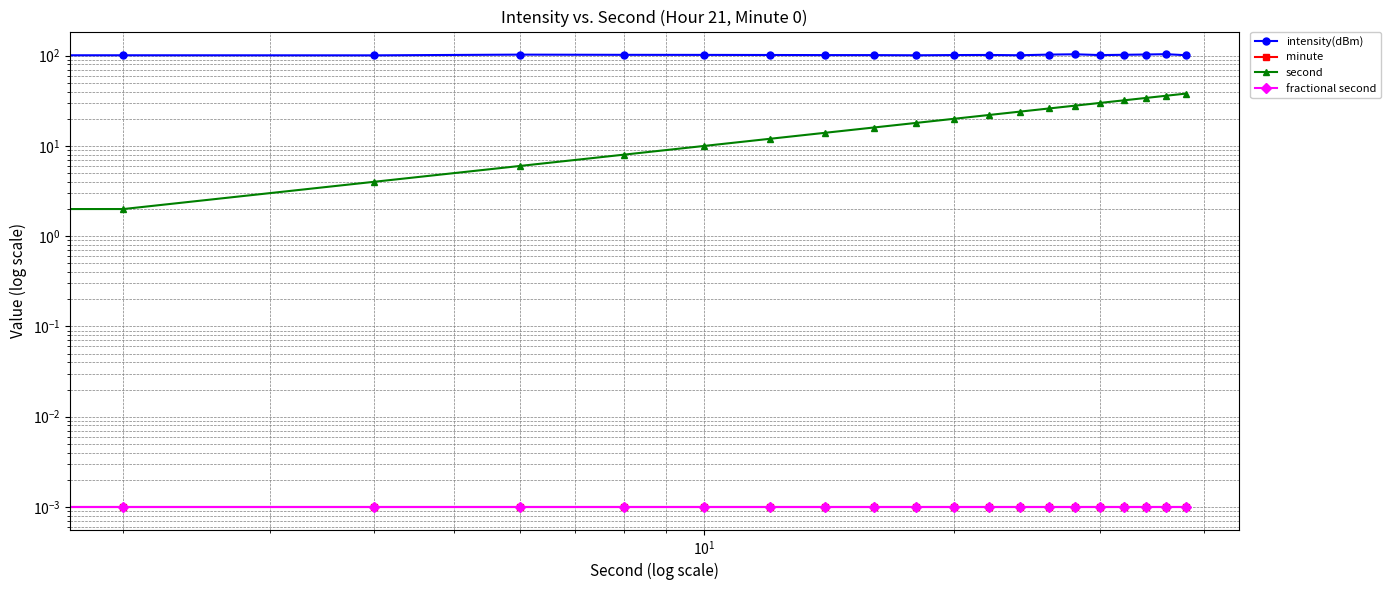

Reading left to right, what are all the values shown in this chart?

intensity(dBm): 97.0	101.1	100.9	102.8	102.2	102.1	101.8	101.5	101.5	101.1	101.6	101.9	101.1	102.8	103.7	101.5	102.3	103.1	103.9	101.3
minute: 0.0	0.0	0.0	0.0	0.0	0.0	0.0	0.0	0.0	0.0	0.0	0.0	0.0	0.0	0.0	0.0	0.0	0.0	0.0	0.0
second: 0.0	2.0	4.0	6.0	8.0	10.0	12.0	14.0	16.0	18.0	20.0	22.0	24.0	26.0	28.0	30.0	32.0	34.0	36.0	38.0
fractional second: 0.0	0.0	0.0	0.0	0.0	0.0	0.0	0.0	0.0	0.0	0.0	0.0	0.0	0.0	0.0	0.0	0.0	0.0	0.0	0.0